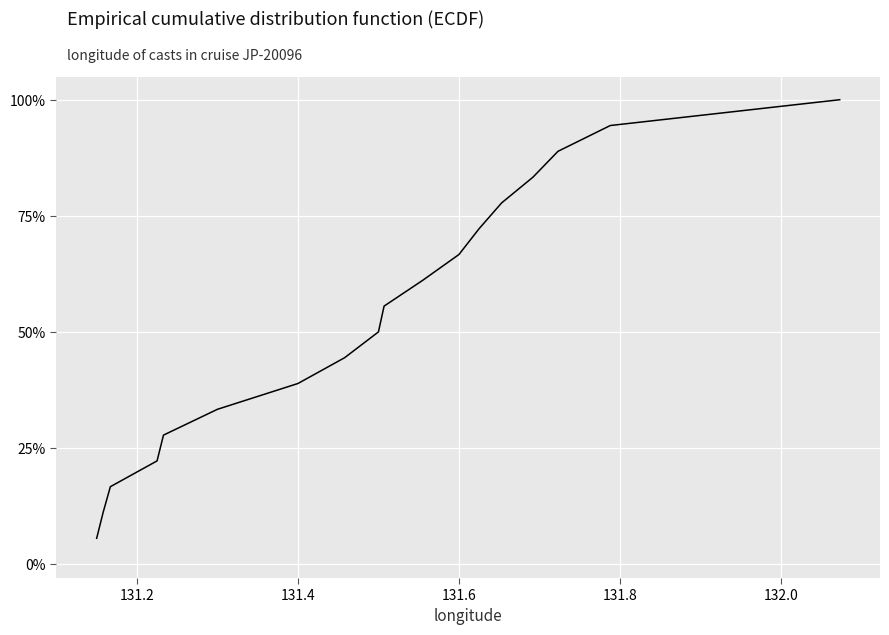

What is the minimum value shown in the chart?

5.6